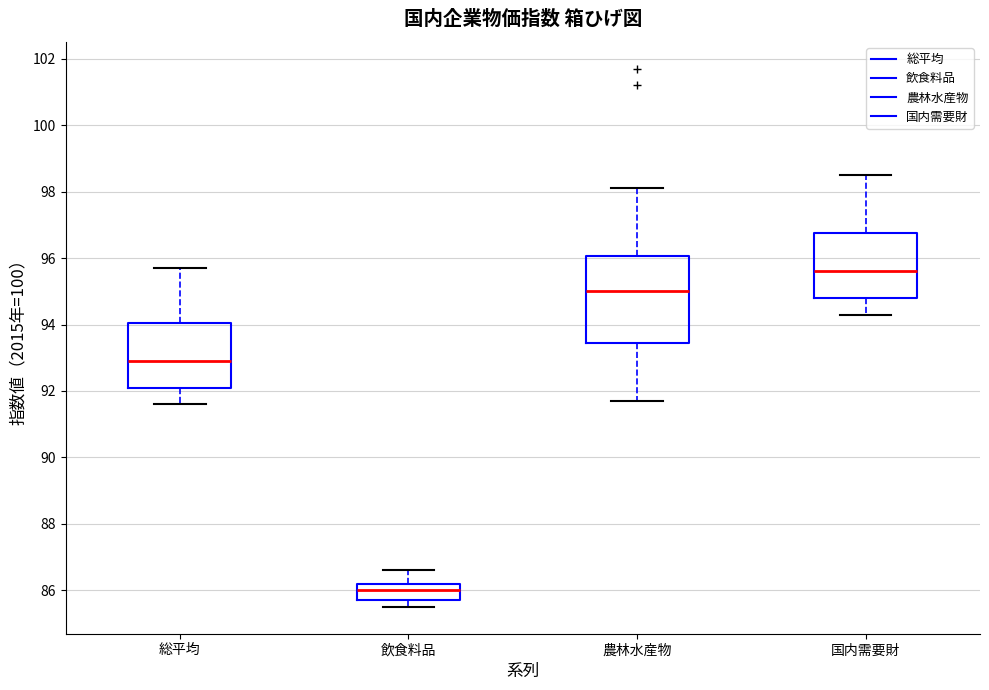

Reading left to right, transcribe this box plot: for each box, give where its median line is, the range the box spans, and where its two whiskers end, as read against the y-axis. The values are not printed on the chart, so give them approximately, as read against the axis.

総平均: median 93.0, box 92.2 to 94.0, whiskers 91.6 to 95.8
飲食料品: median 86.0, box 85.8 to 86.2, whiskers 85.6 to 86.6
農林水産物: median 95.0, box 93.4 to 96.0, whiskers 91.8 to 98.2
国内需要財: median 95.6, box 94.8 to 96.8, whiskers 94.4 to 98.6